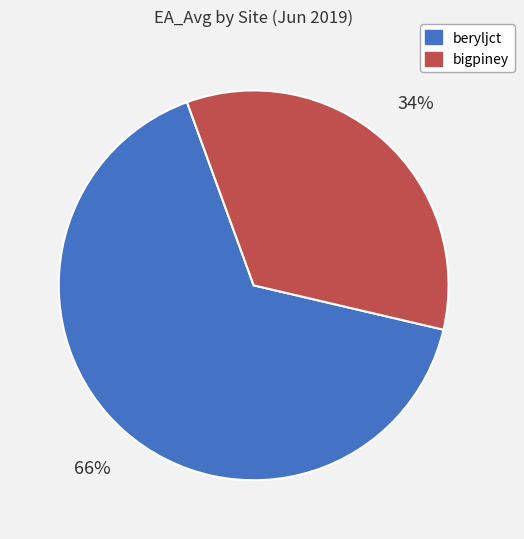

To the nearest percent, what is the combined percentage of bigpiney and beryljct?

100%